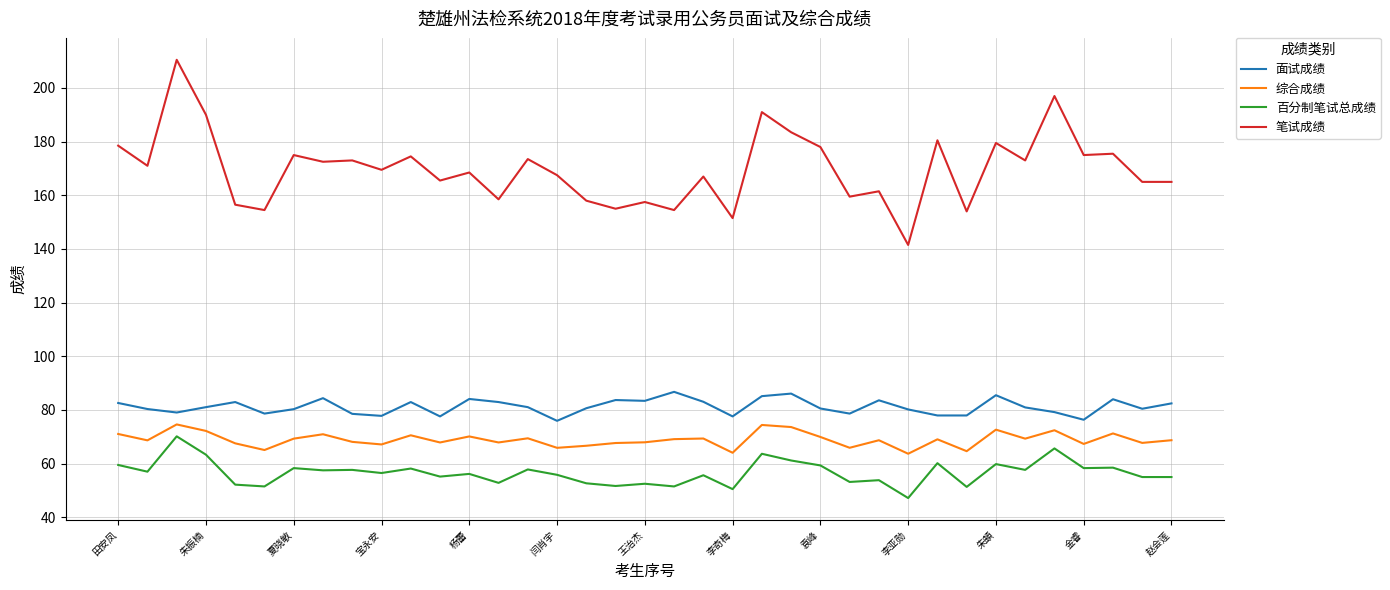

What is the maximum value for 面试成绩?

86.8